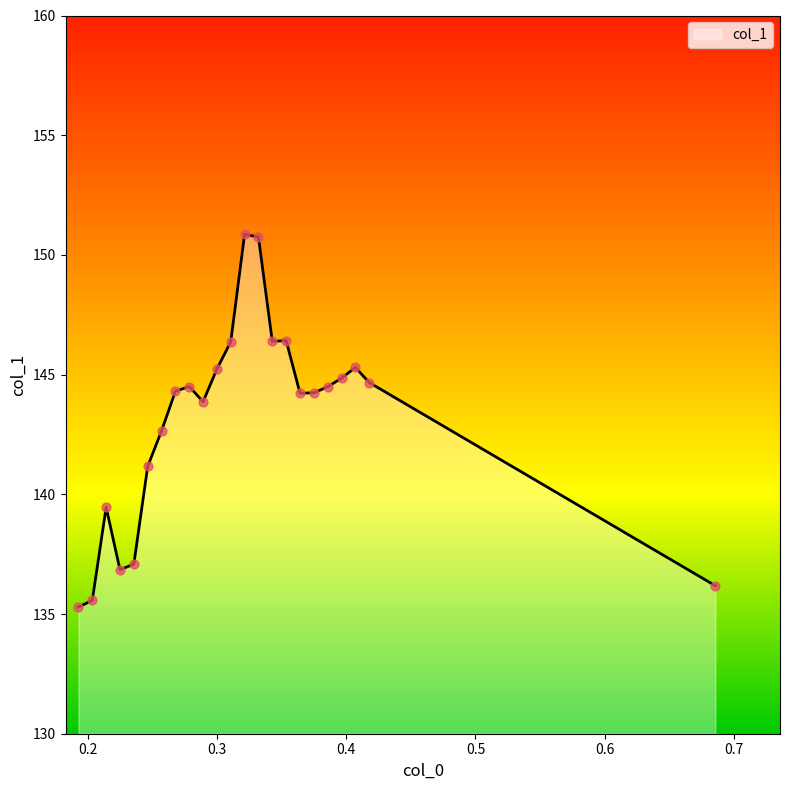

What is the greatest value displayed?

150.9